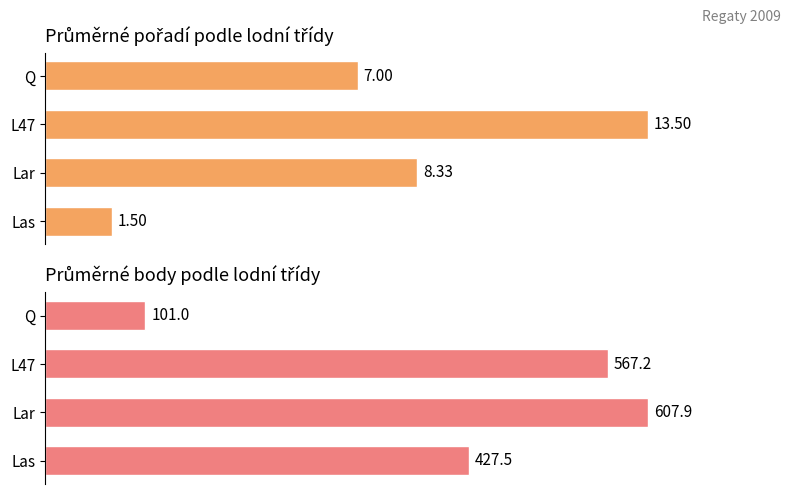

Are the bars horizontal?

Yes